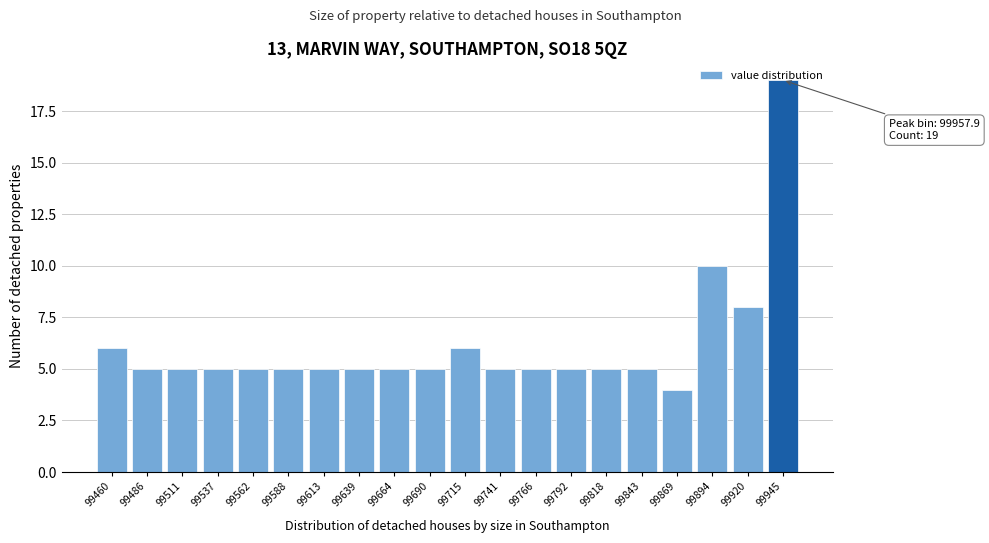

What is the value of the 7th bar from the left?

5